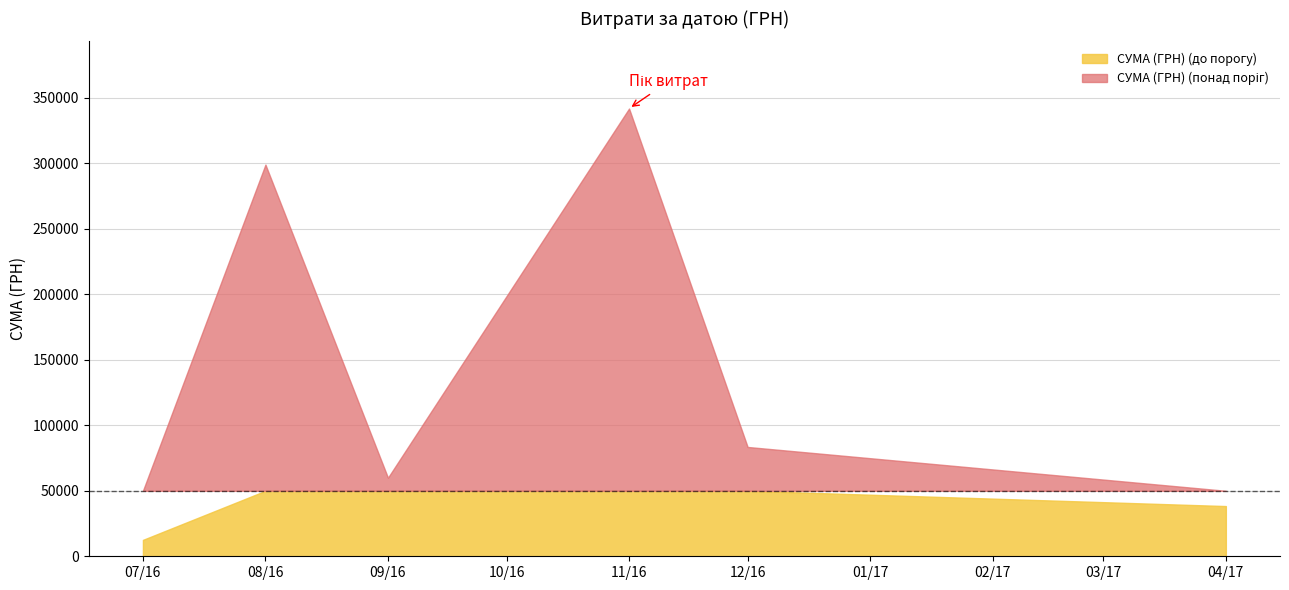

Does the chart have visible grid lines?

Yes